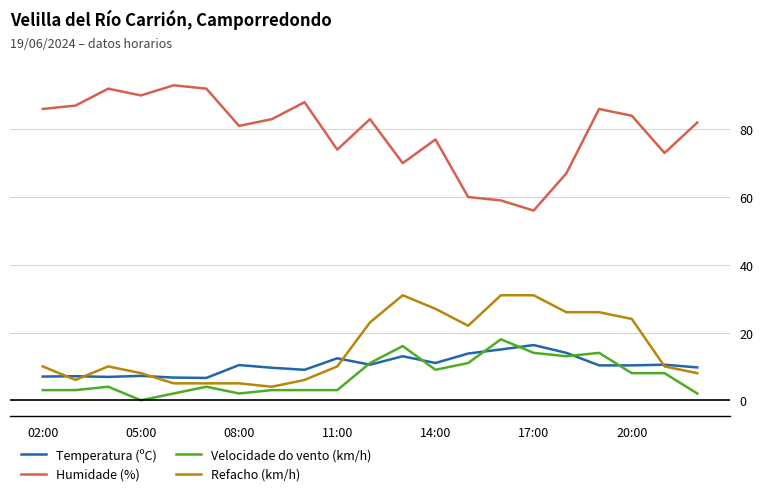

What is the difference between the maximum and minimum values in the Humidade (%) series?

37.0